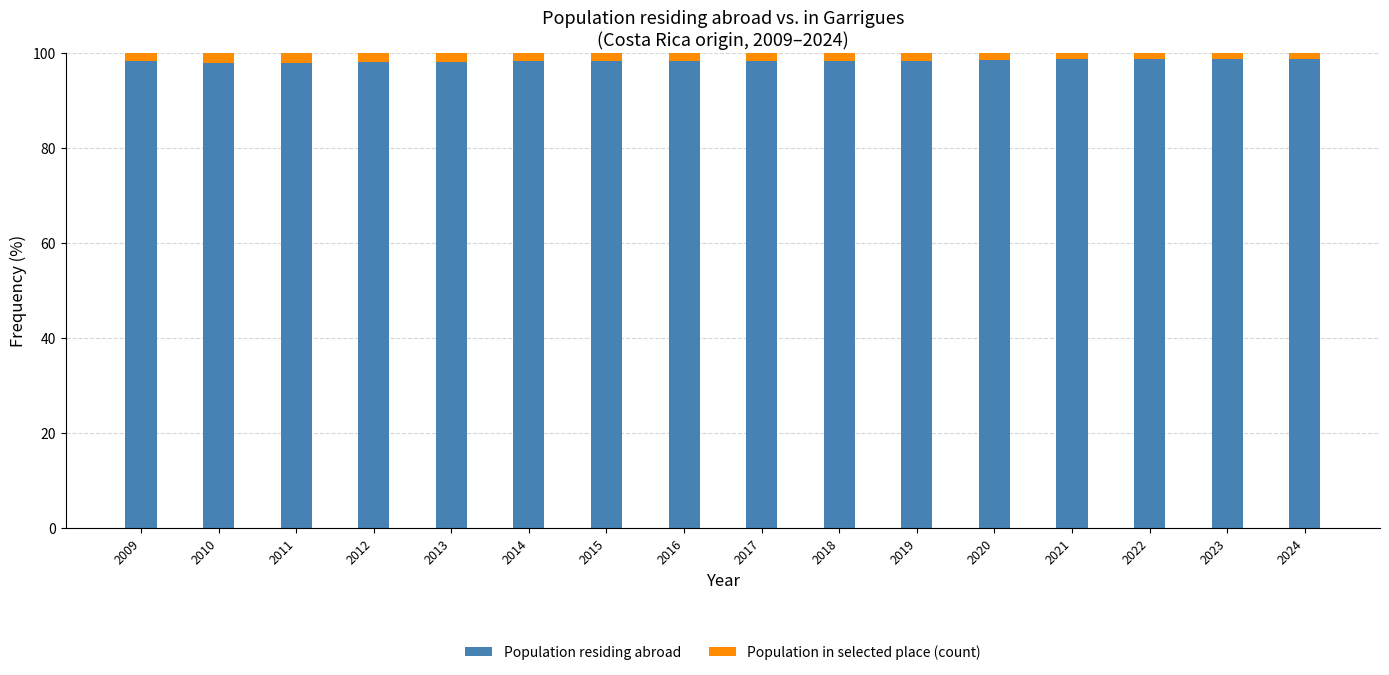

The value of Population residing abroad at 2012 is 134.7. True or false?

False